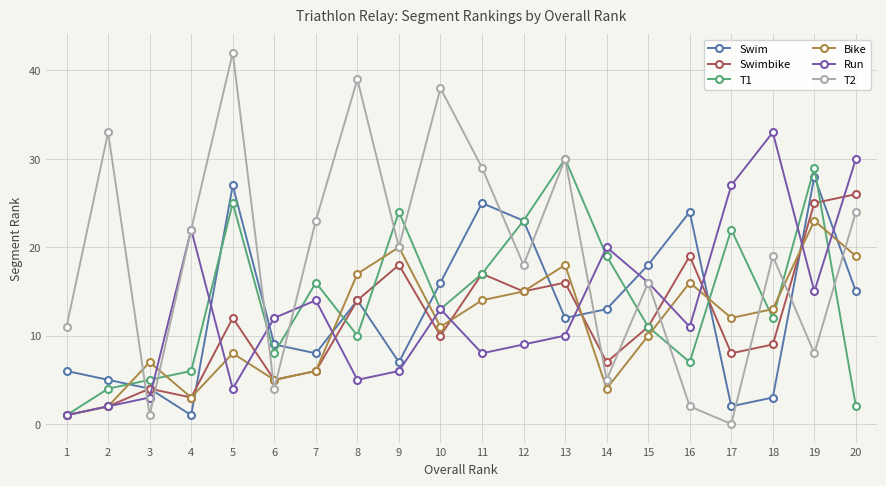

What is the spread (max minus min) of values at 15?

8